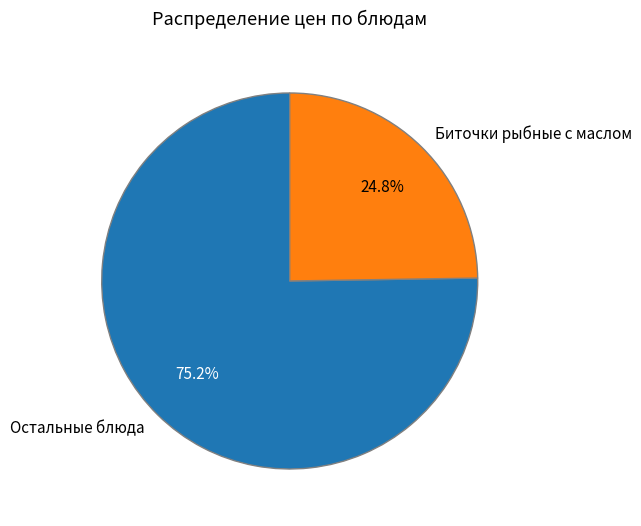

Is the sum of Остальные блюда and Биточки рыбные с маслом greater than half?

Yes